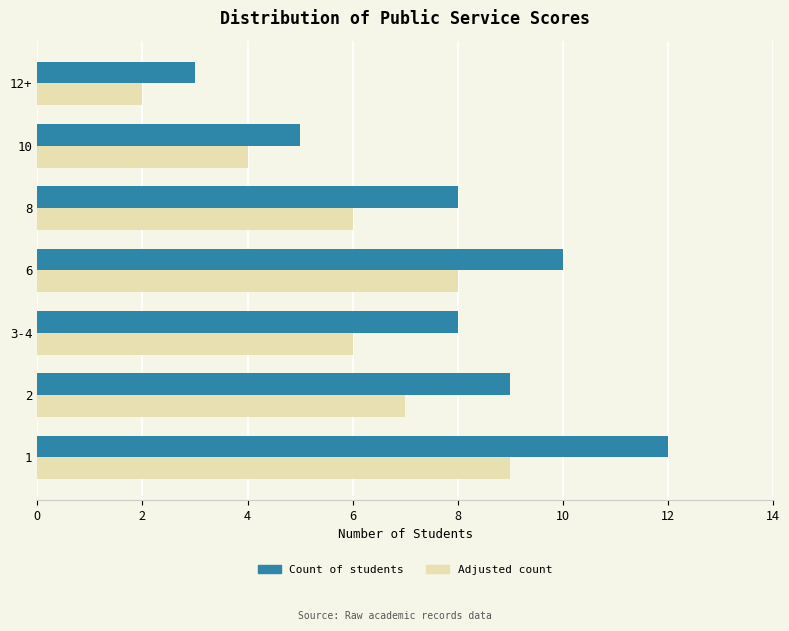

At 3-4, list the series in order from smallest to largest.

Adjusted count, Count of students